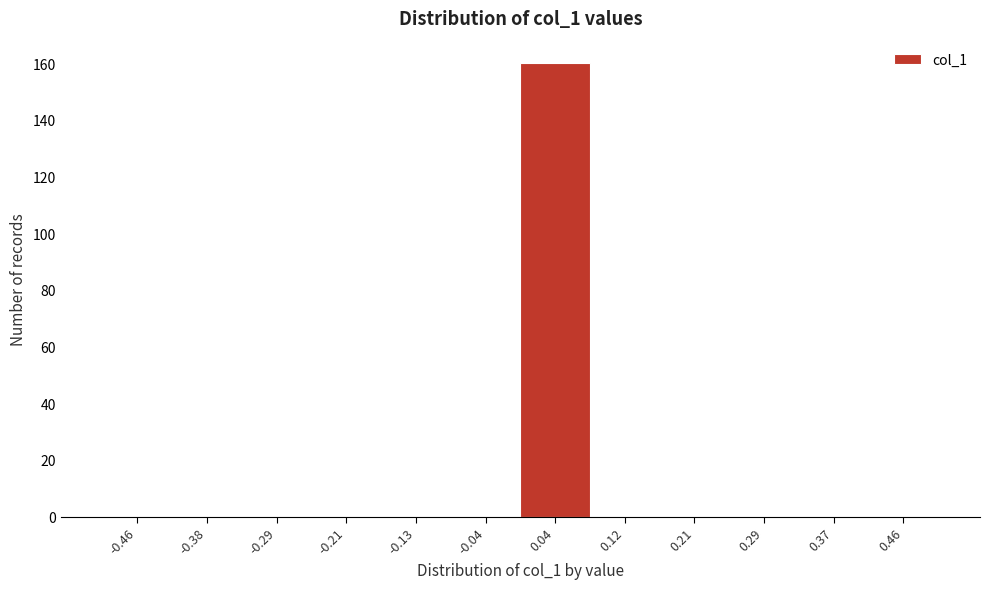

What is the height of the bar covering 0.00 to 0.08 on the x-axis? Neither the bar edges nor the heights are printed on the chart, so give them approximately, as read against the axes.

160